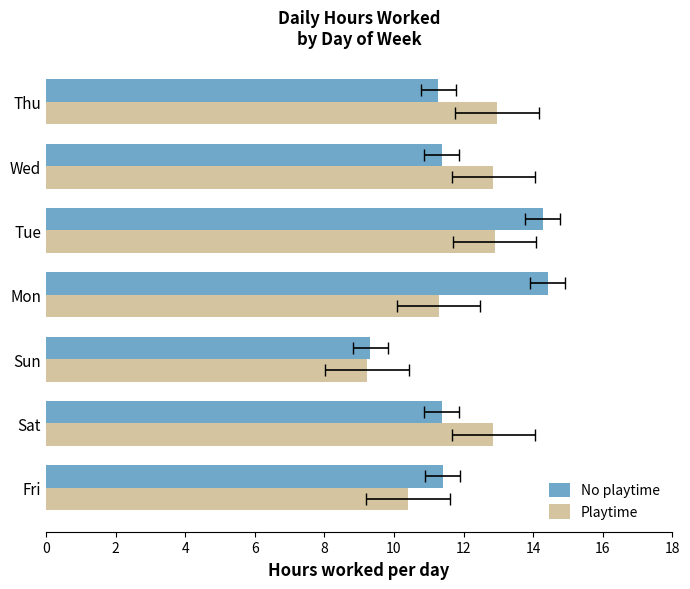

Reading right to left, list all the values displayed in this chart.

No playtime: 11.3	11.4	14.3	14.4	9.3	11.4	11.4
Playtime: 13.0	12.9	12.9	11.3	9.2	12.9	10.4